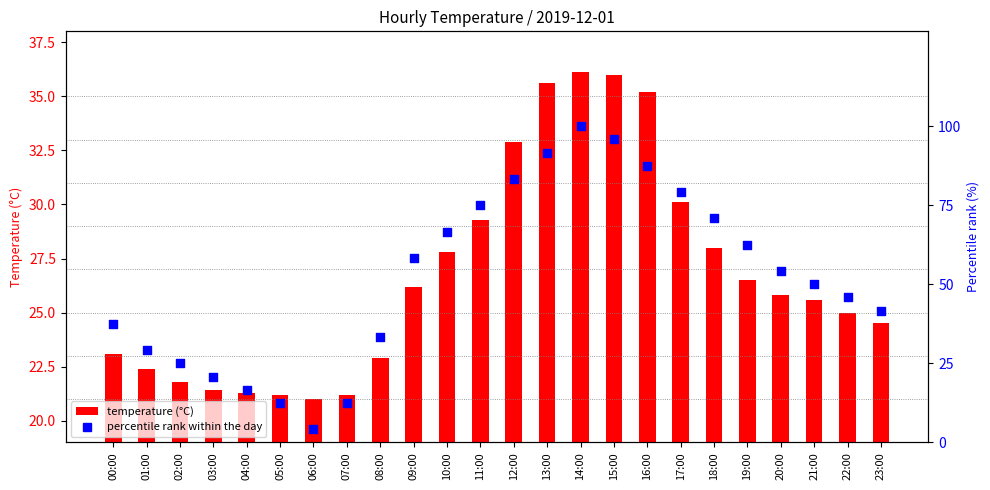

What are all the series names shown in the legend?

temperature (°C), percentile rank within the day